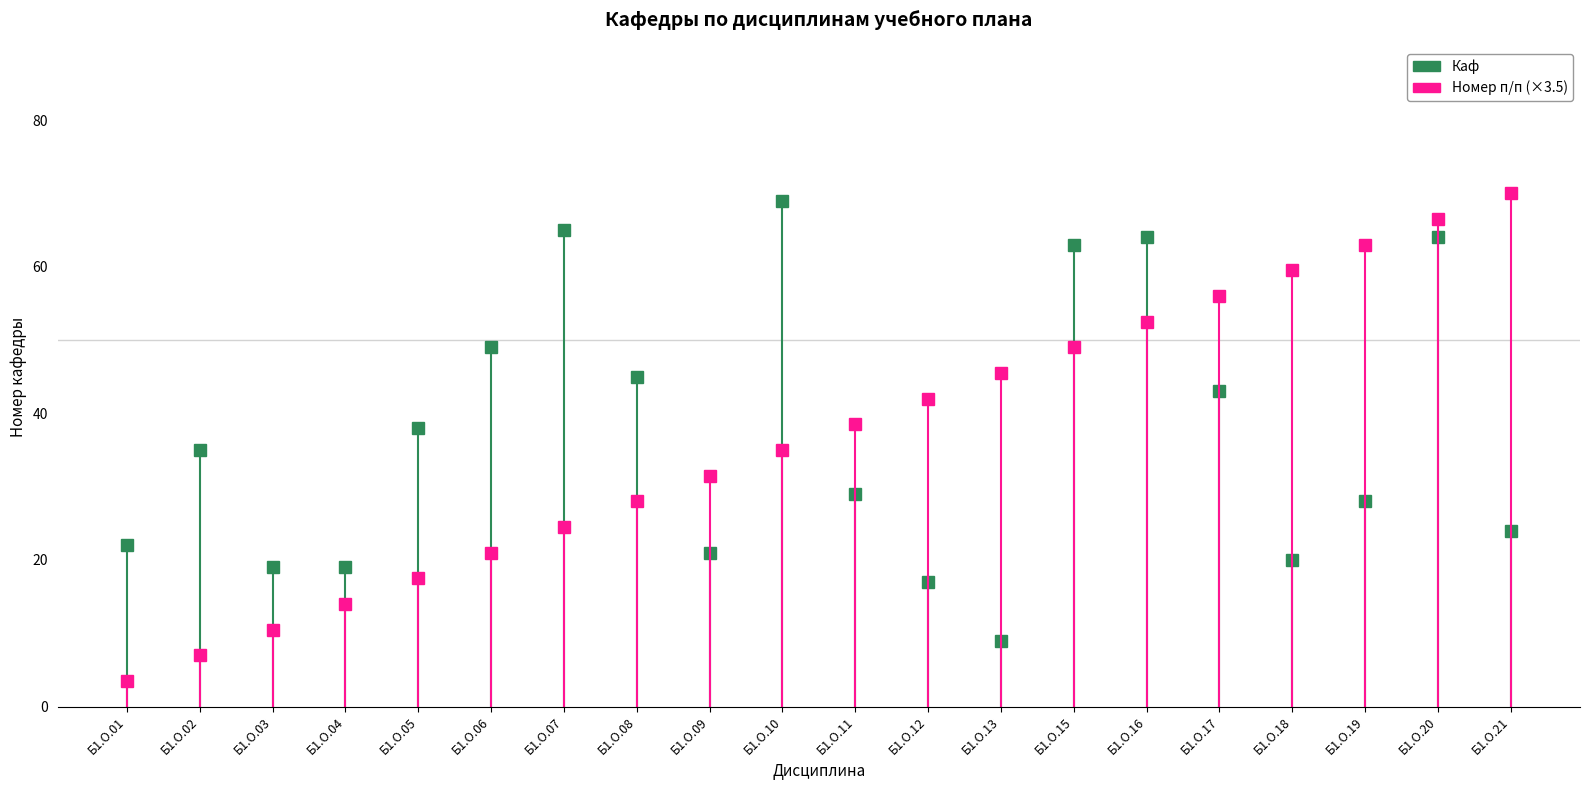

Which label corresponds to the largest value in the chart?

Б1.О.10